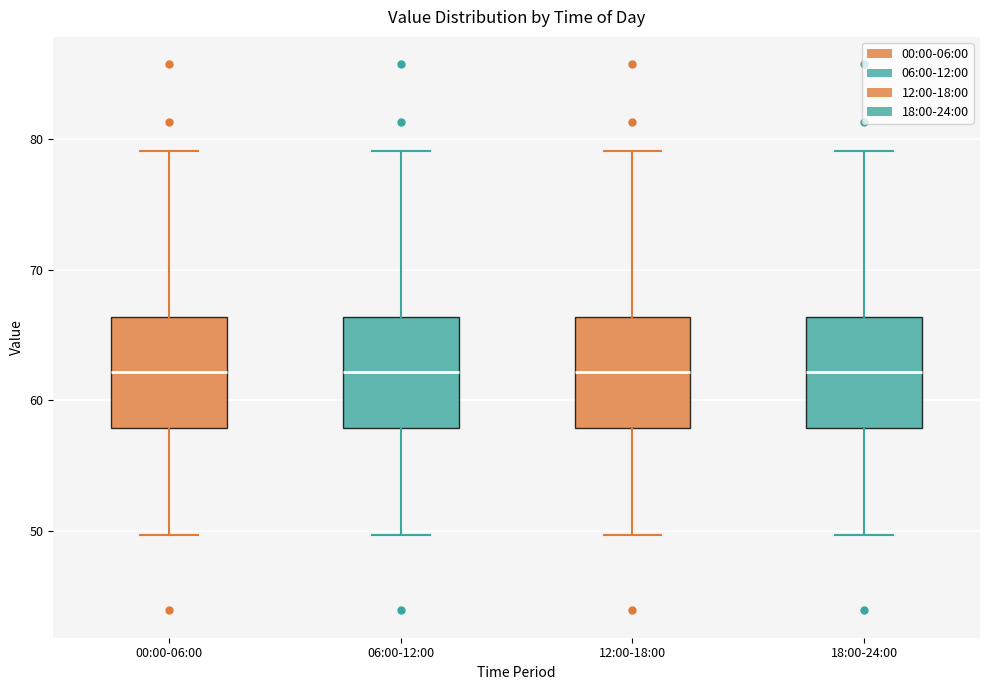

Reading left to right, read every box against the y-axis: the position of its median line, the range the box covers, and the ends of its whiskers. The values are not printed on the chart, so give them approximately, as read against the axis.

00:00-06:00: median 62, box 58 to 66, whiskers 50 to 79
06:00-12:00: median 62, box 58 to 66, whiskers 50 to 79
12:00-18:00: median 62, box 58 to 66, whiskers 50 to 79
18:00-24:00: median 62, box 58 to 66, whiskers 50 to 79